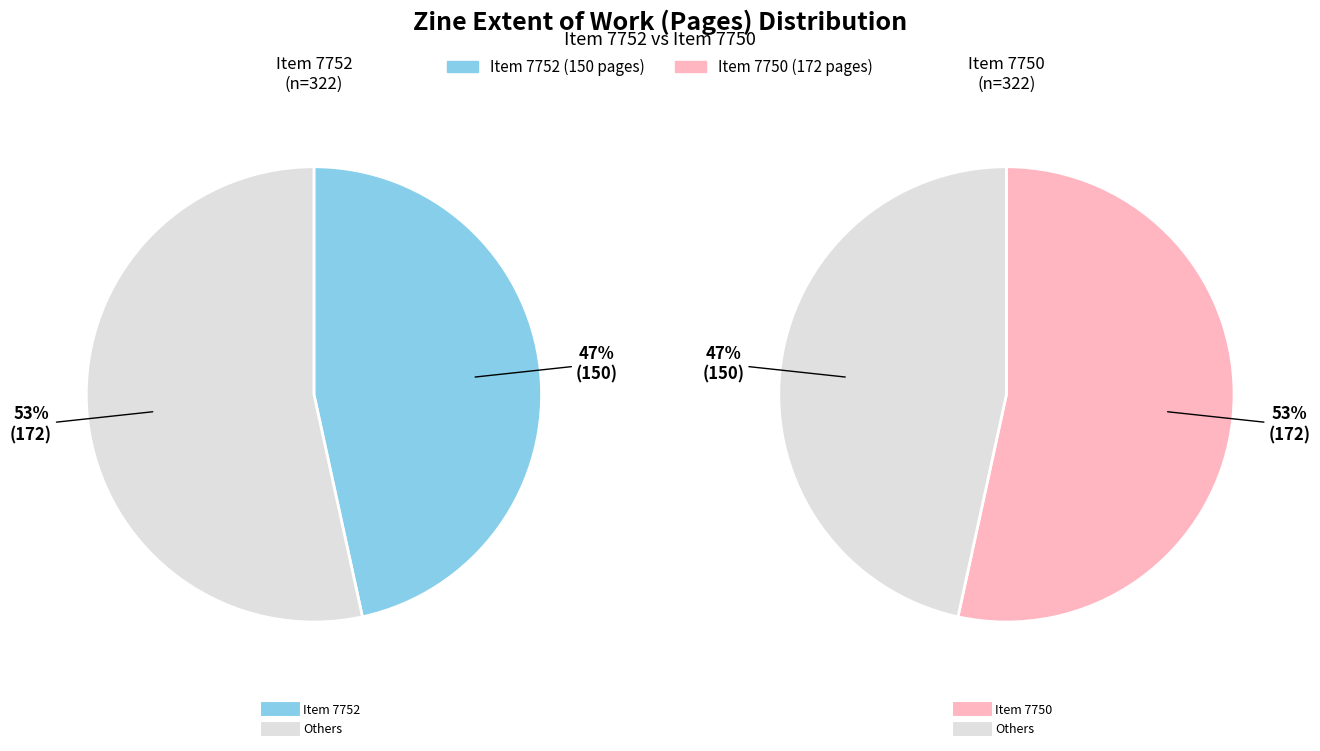

What is the smallest slice in the pie chart?

7752